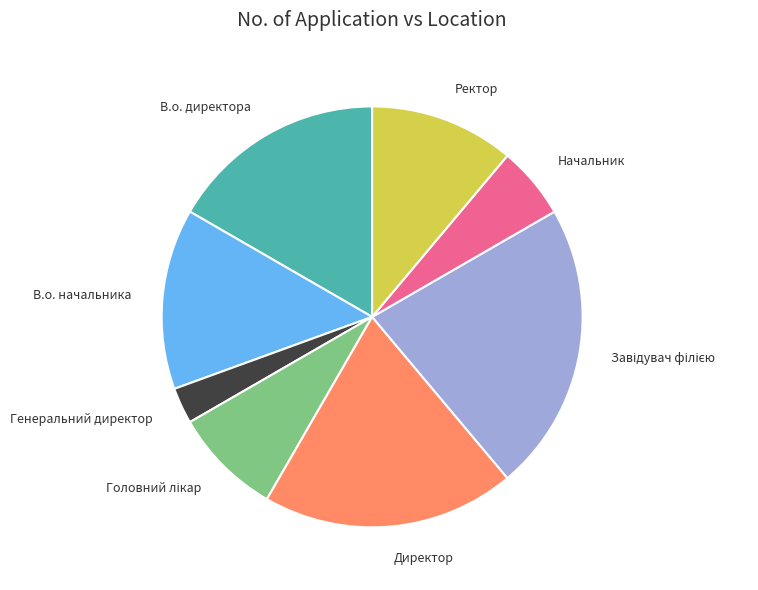

True or false: Директор accounts for 33% of the total.

False